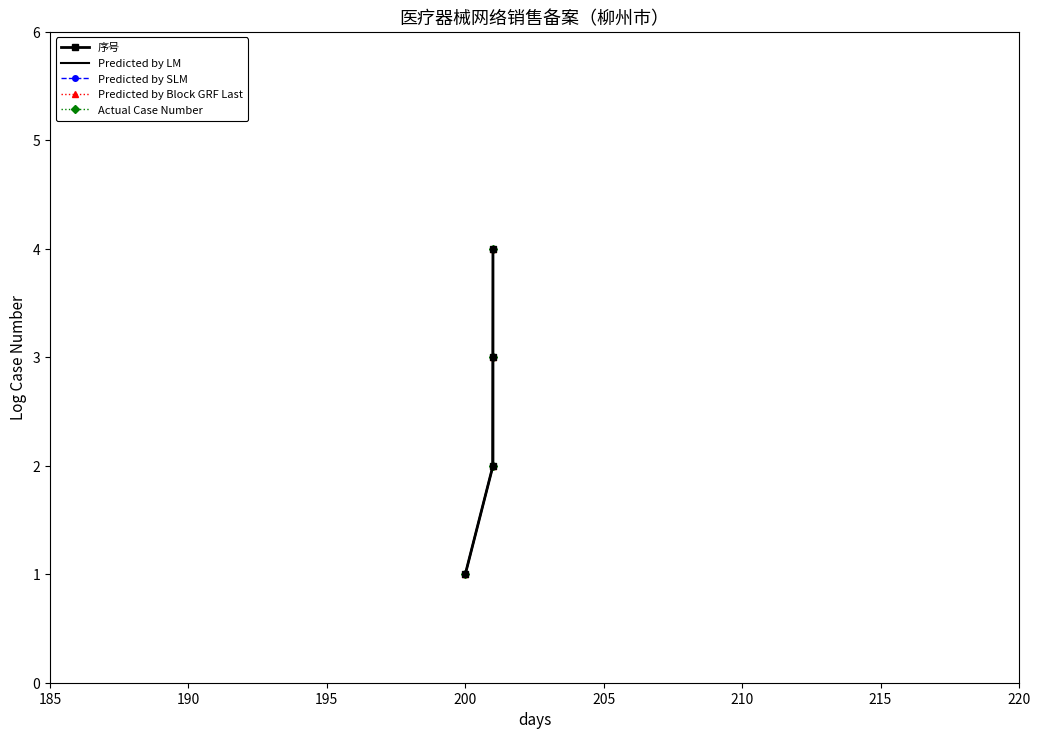

What is the average value?

2